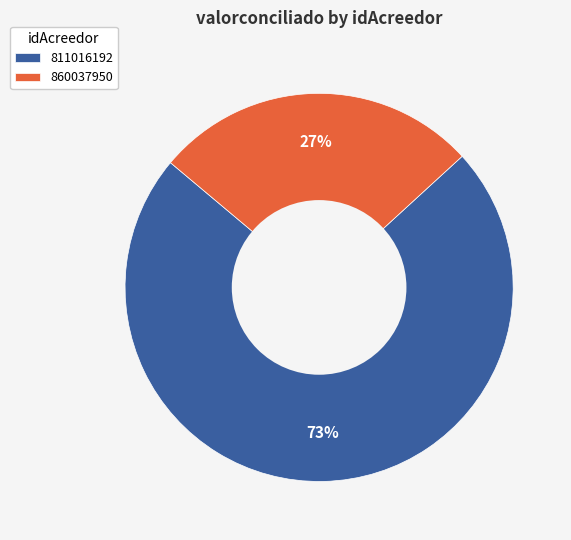

The 811016192 slice represents 59% of the pie. True or false?

False